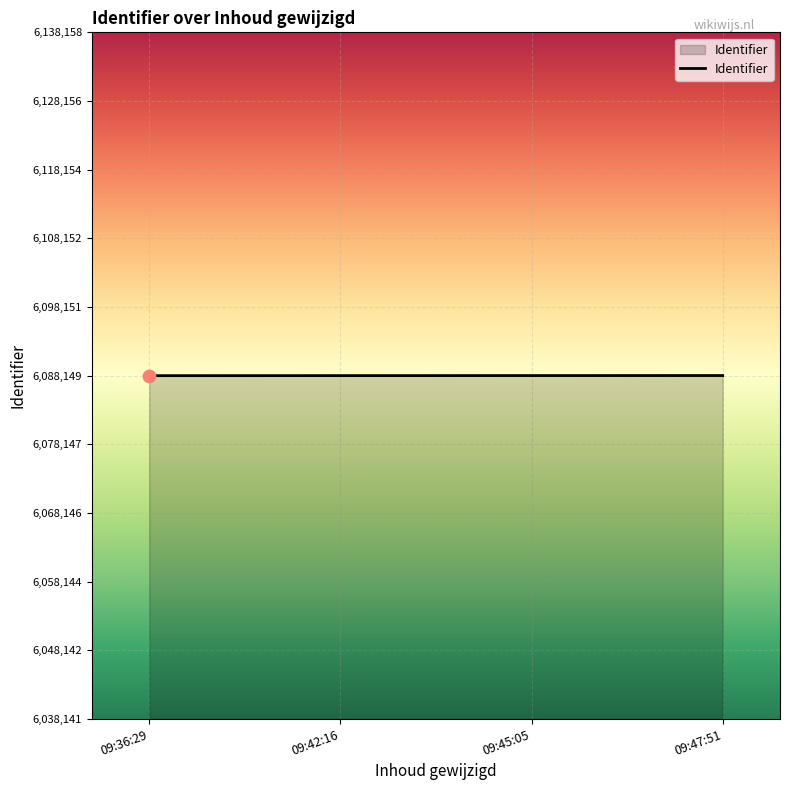

Approximately how many times larger is the value at 09:45:05 compared to 09:36:29?

1.0